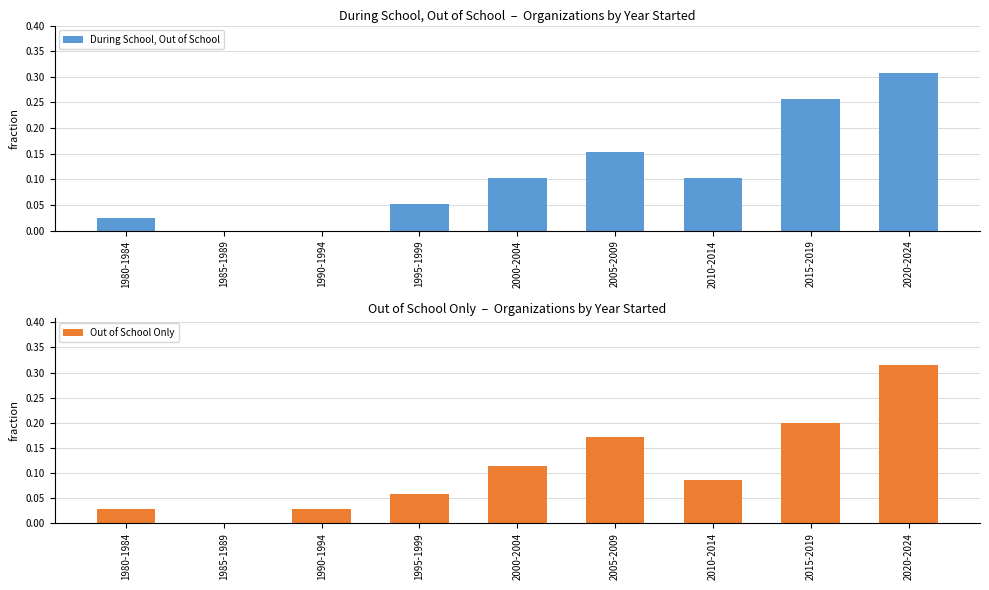

At which category is the sum across all series the highest?

2020-2024